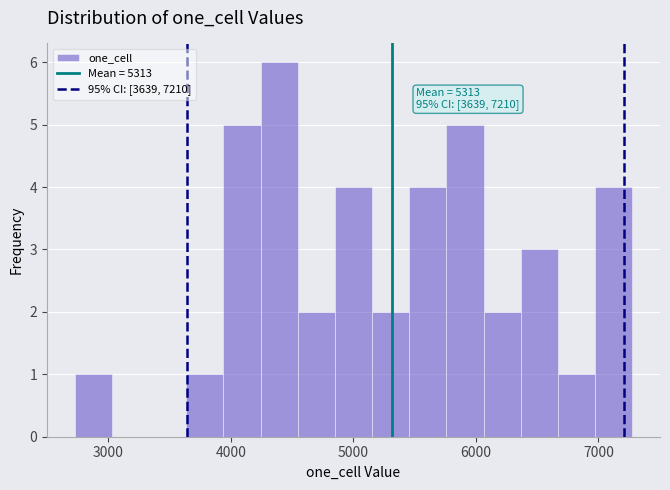

Around what value on the x-axis is the tallest bar? Give the approximate position of its centre, as read against the axis.

4400